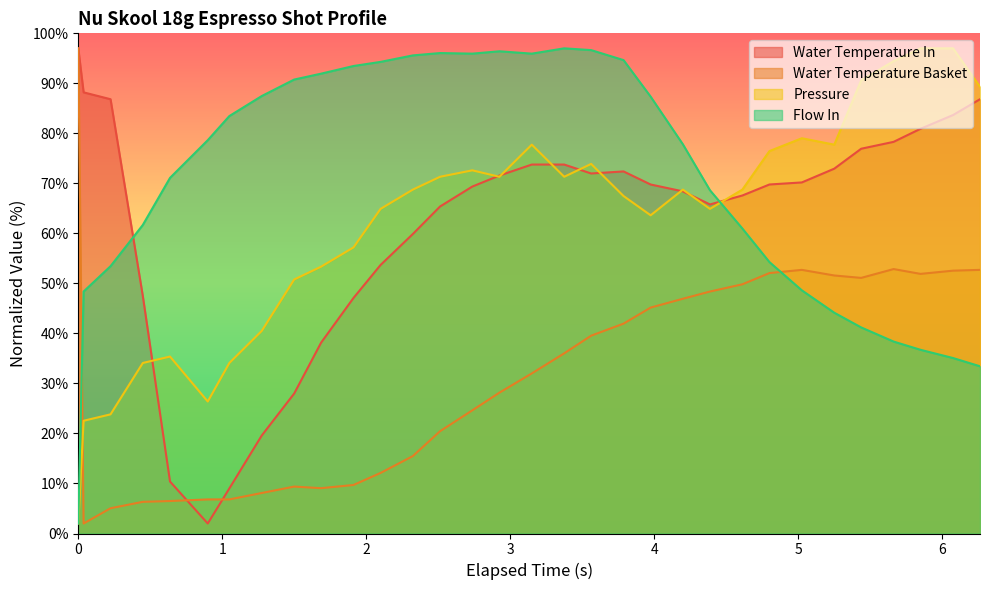

At which category is the sum across all series the highest?

3.561